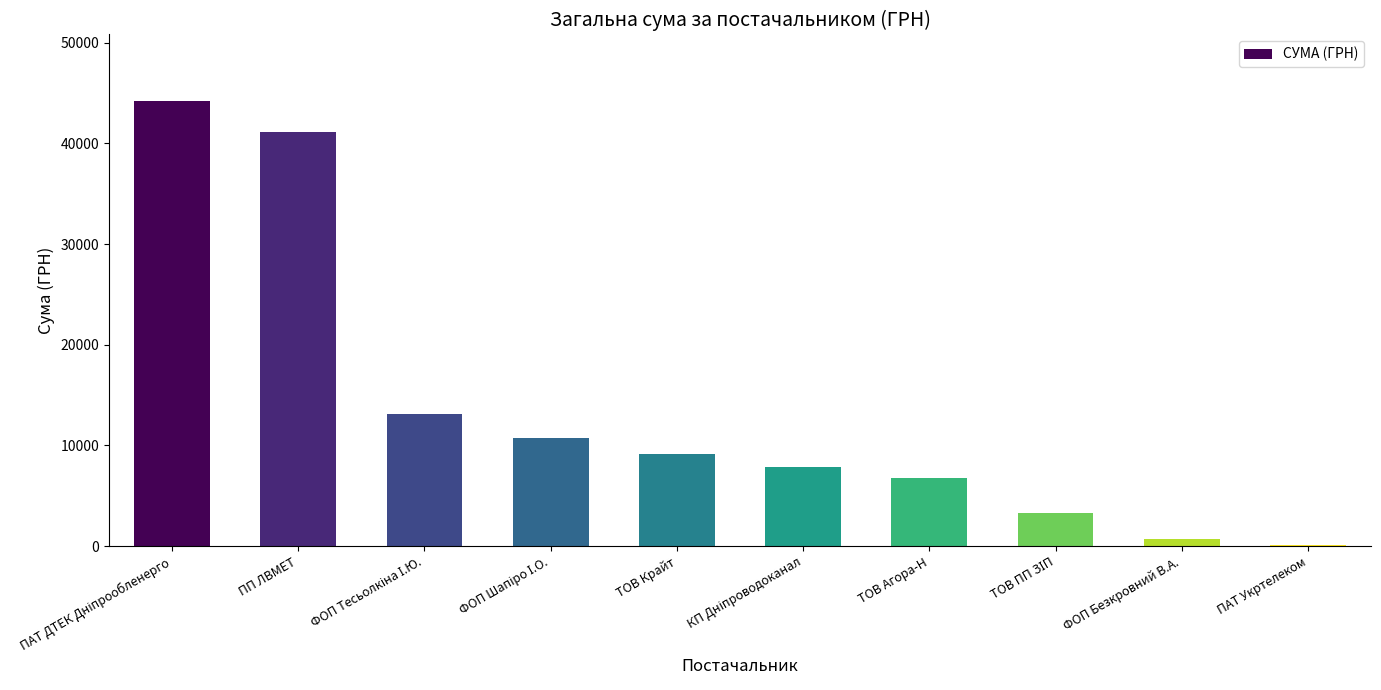

The chart shows a value of 12682.5 at ТОВ Крайт. True or false?

False